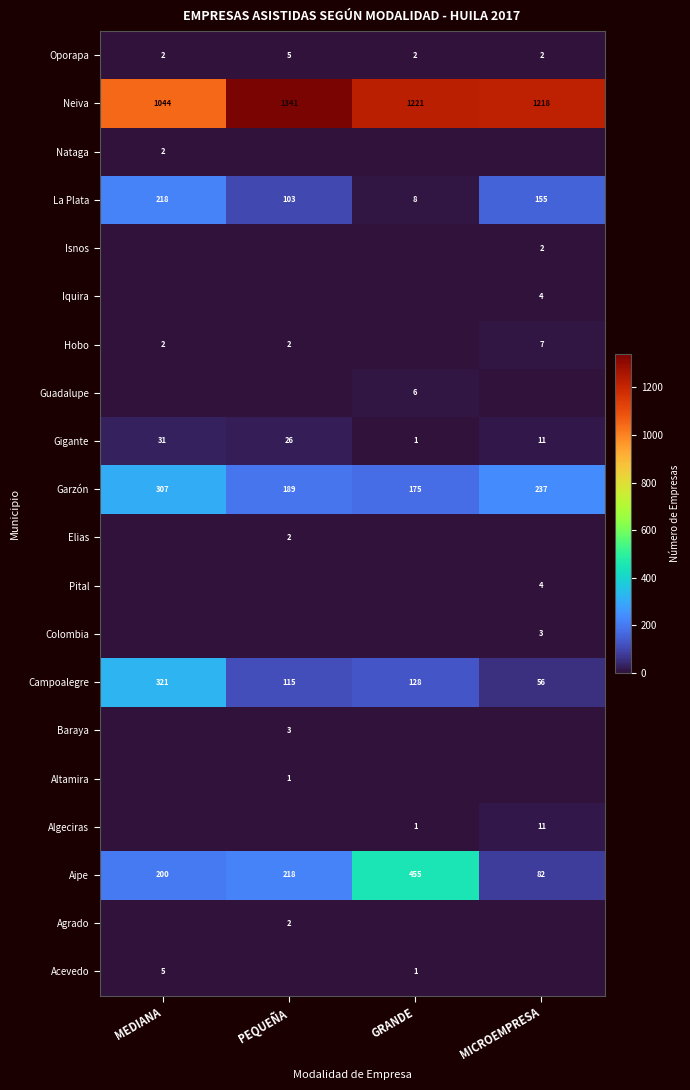

True or false: Aipe has a value of 98 at MEDIANA.

False